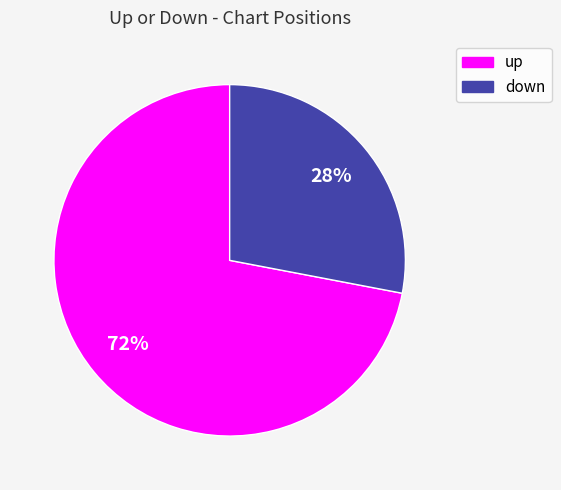

Is the sum of down and up greater than half?

Yes